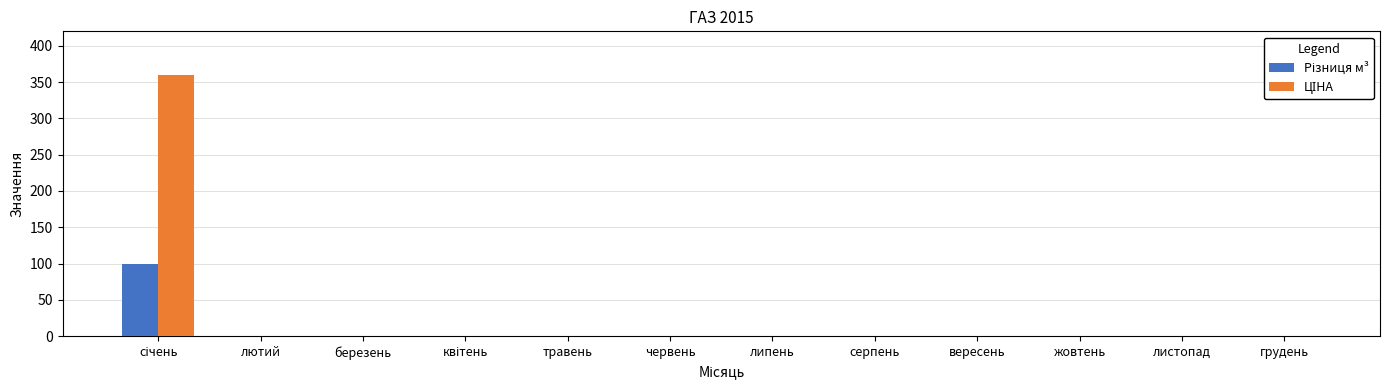

Rank the series by their maximum value, from lowest to highest.

Різниця м³, ЦІНА